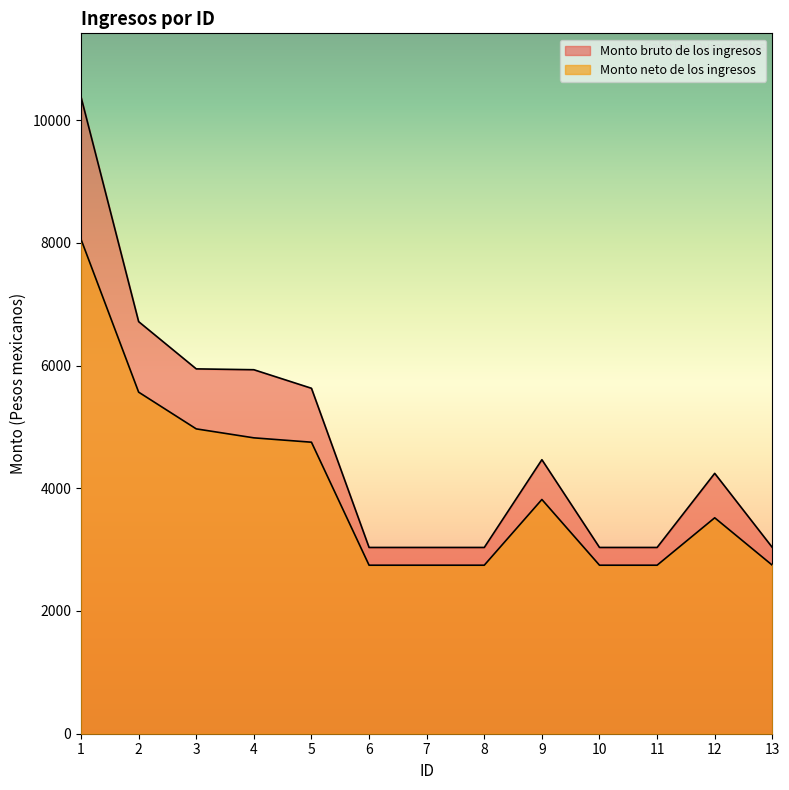

Count the number of categories in the chart.

13